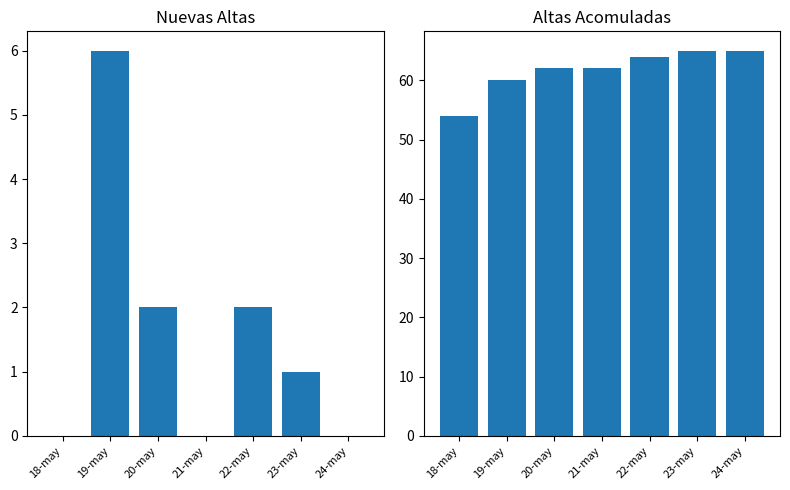

Reading left to right, transcribe all the data shown in this chart.

Nuevas Altas: 0	6	2	0	2	1	0
Altas Acomuladas: 54	60	62	62	64	65	65